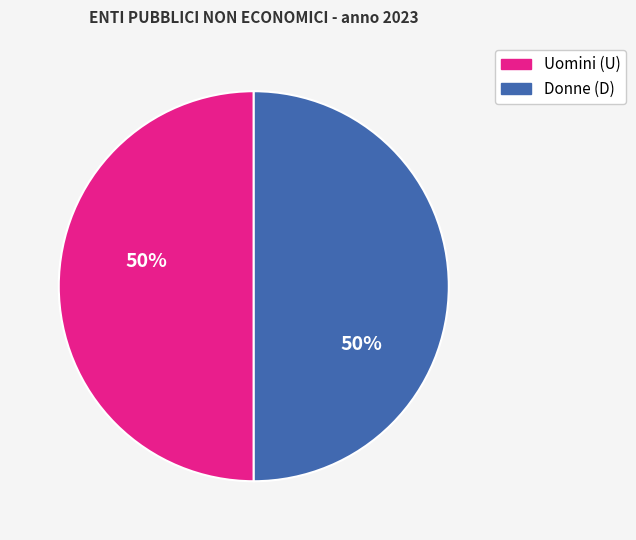

How many slices are in this pie chart?

2